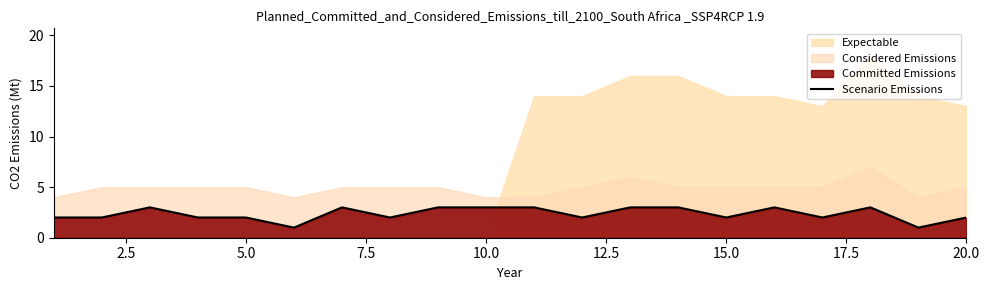

True or false: Scenario Emissions has a value of 3 at 10.0.

True